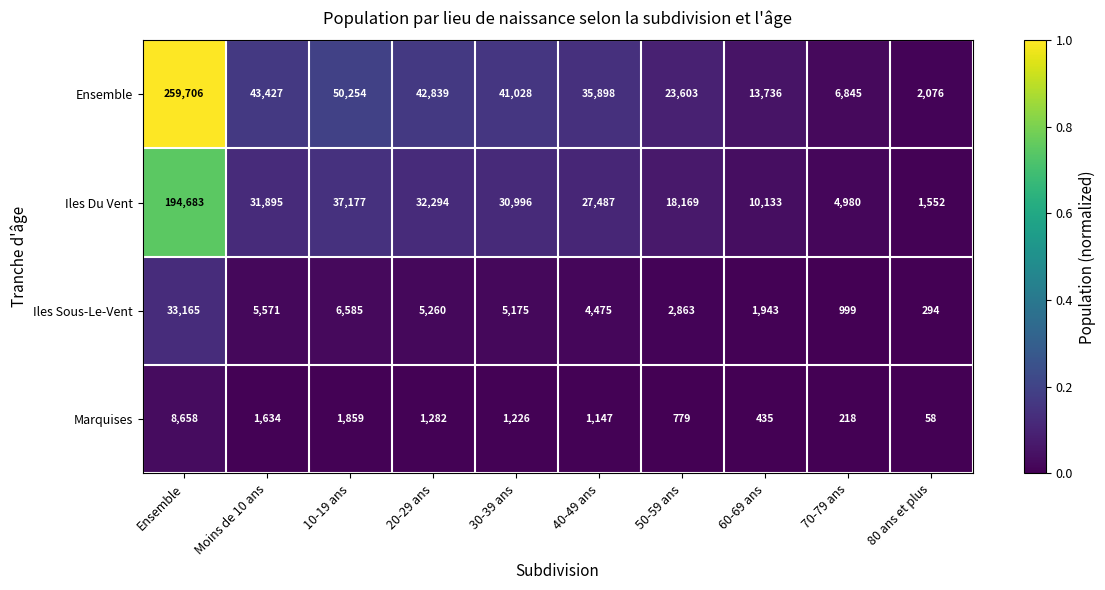

What is the smallest value displayed?

58